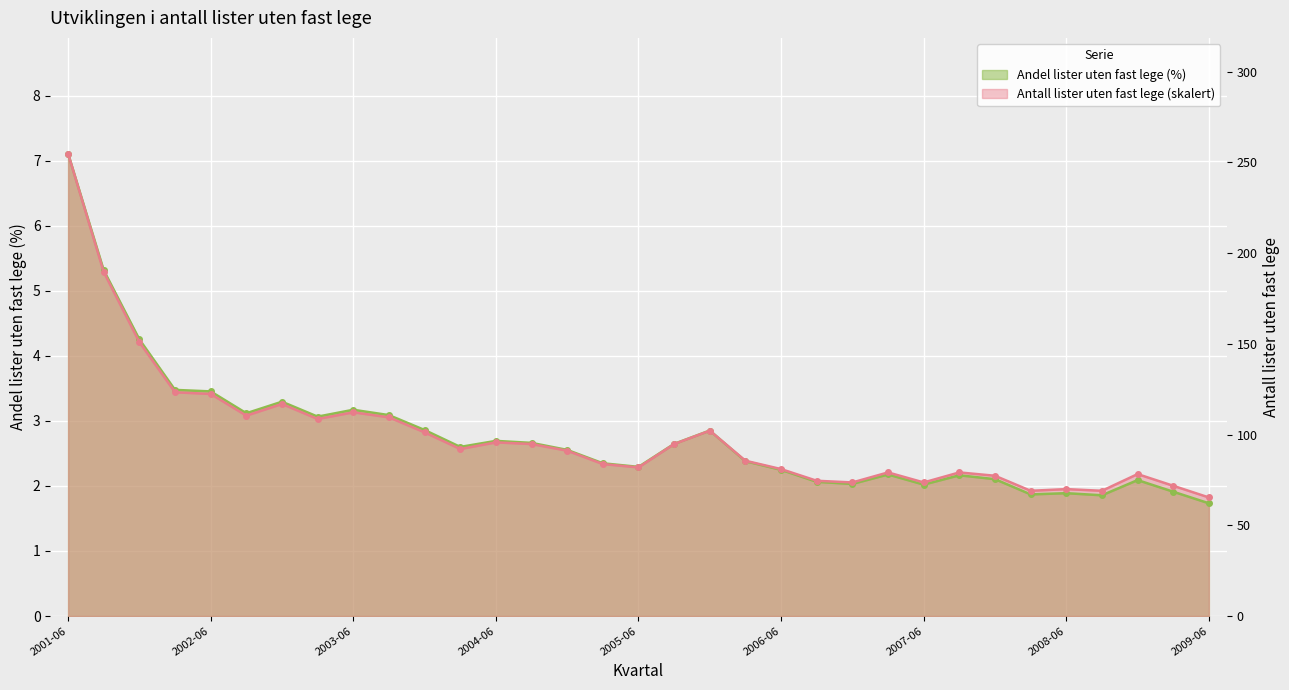

Reading left to right, extract all data points from this chart.

Andel lister uten fast lege (%): 7.1	5.3	4.3	3.5	3.5	3.1	3.3	3.1	3.2	3.1	2.9	2.6	2.7	2.7	2.6	2.3	2.3	2.6	2.9	2.4	2.2	2.1	2.0	2.2	2.0	2.2	2.1	1.9	1.9	1.9	2.1	1.9	1.7
Antall lister uten fast lege: 7.1	5.3	4.2	3.4	3.4	3.1	3.3	3.0	3.1	3.1	2.8	2.6	2.7	2.6	2.5	2.3	2.3	2.6	2.8	2.4	2.3	2.1	2.1	2.2	2.1	2.2	2.2	1.9	2.0	1.9	2.2	2.0	1.8